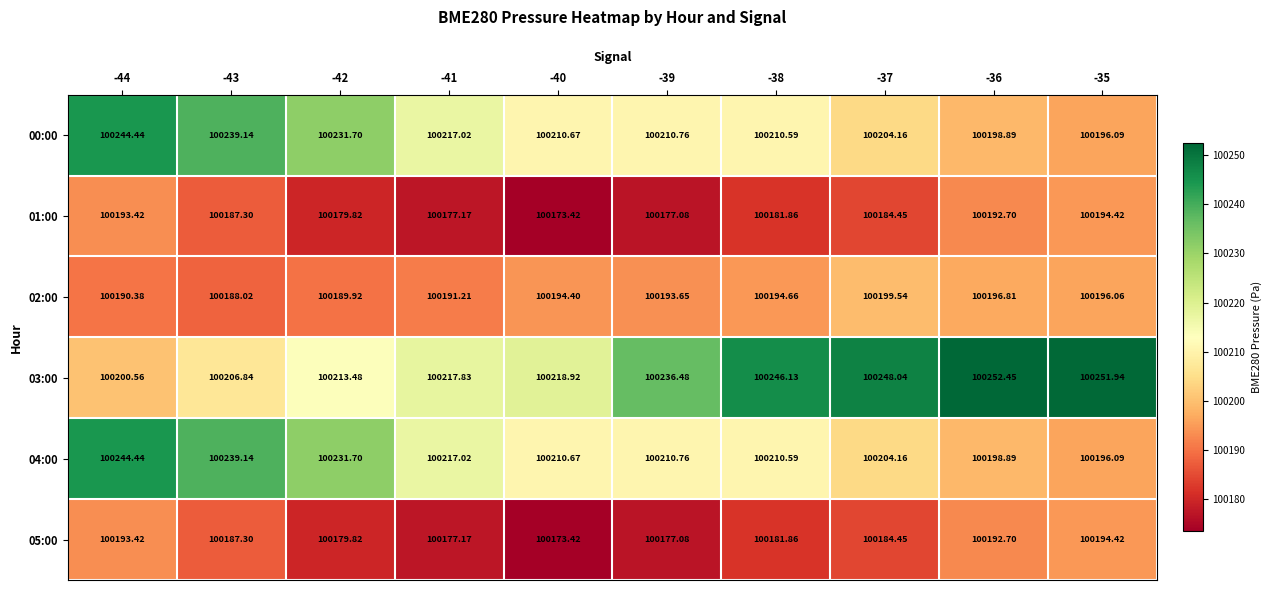

Is the value of 00:00 at -39 greater than the value of 05:00 at -44?

Yes